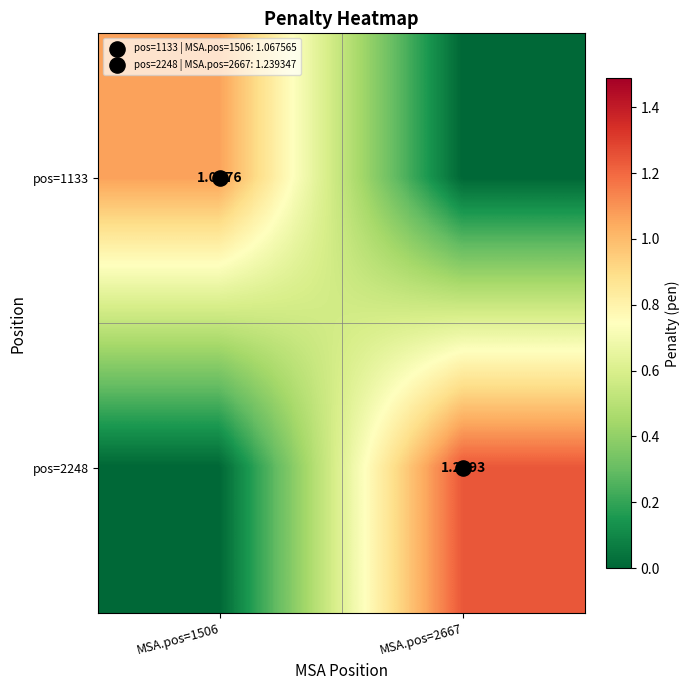

What is the average value of the pos=2248 series?

0.6